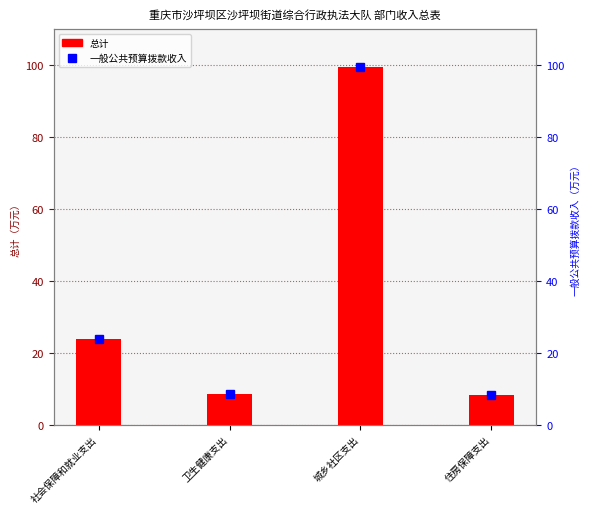

True or false: 一般公共预算拨款收入 has a value of 42.8 at 社会保障和就业支出.

False